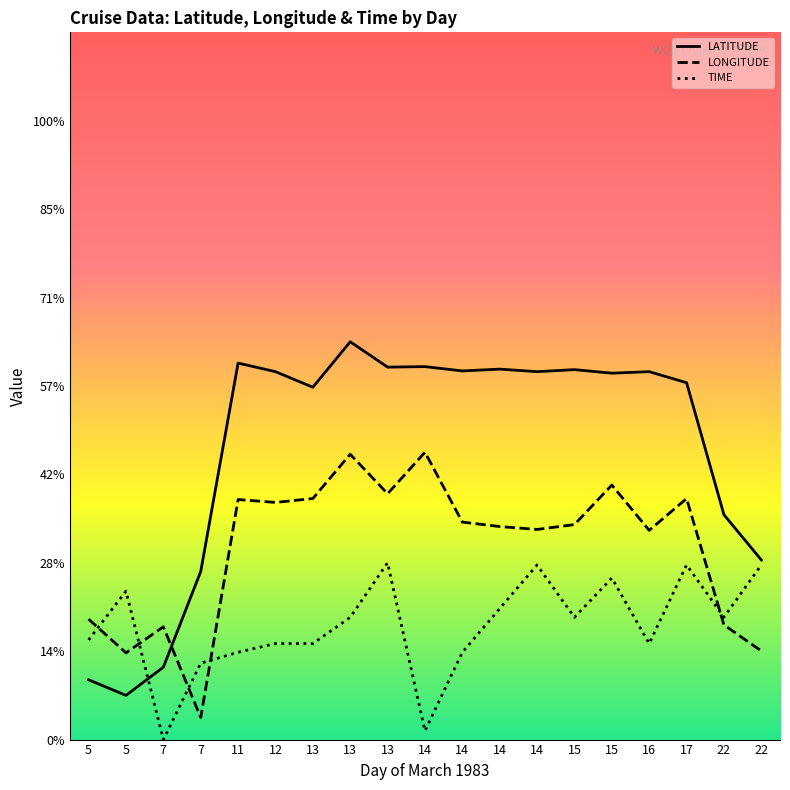

Which category has the highest value across all series?

13